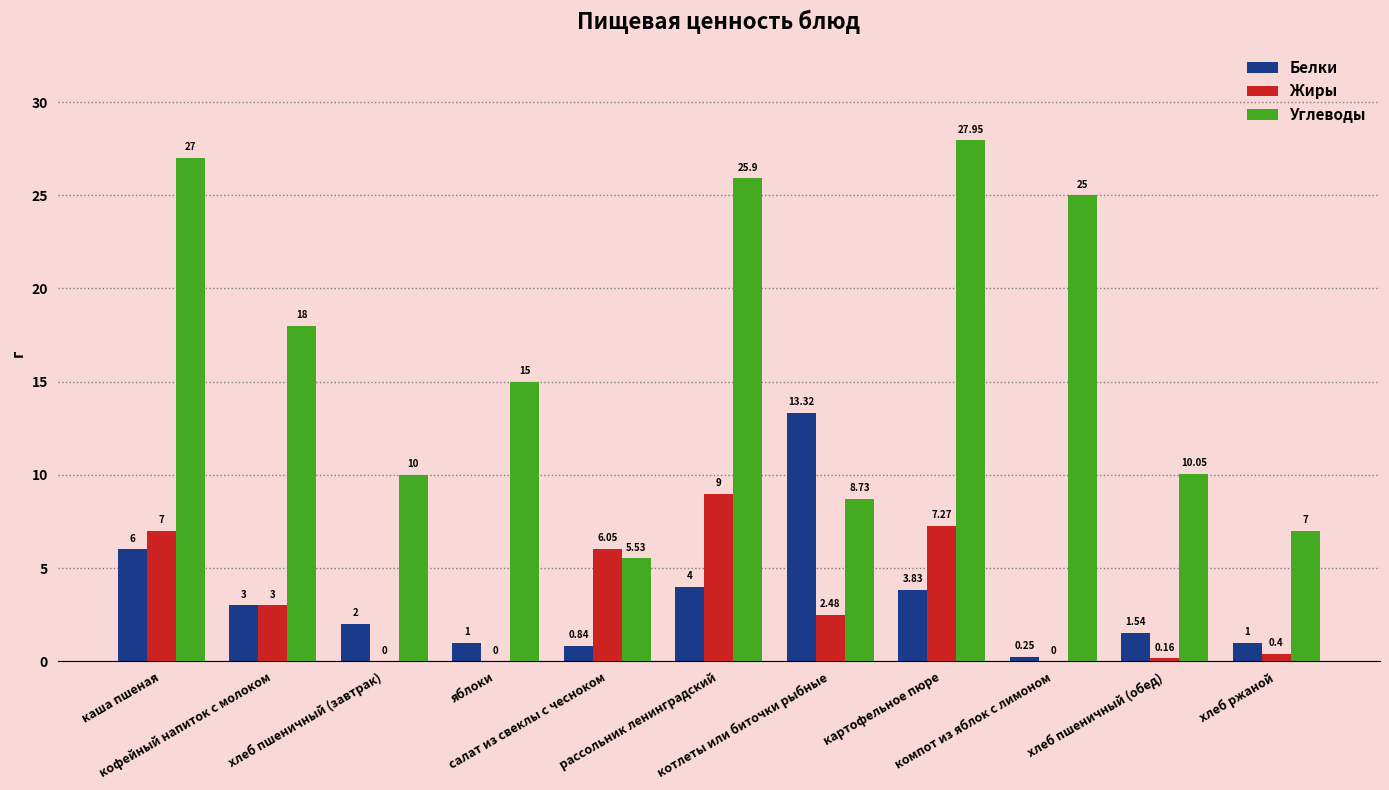

Reading right to left, transcribe all the data shown in this chart.

Белки: хлеб ржаной=1.0	хлеб пшеничный (обед)=1.5	компот из яблок с лимоном=0.2	картофельное пюре=3.8	котлеты или биточки рыбные=13.3	рассольник ленинградский=4.0	салат из свеклы с чесноком=0.8	яблоки=1.0	хлеб пшеничный (завтрак)=2.0	кофейный напиток с молоком=3.0	каша пшеная=6.0
Жиры: хлеб ржаной=0.4	хлеб пшеничный (обед)=0.2	компот из яблок с лимоном=0.0	картофельное пюре=7.3	котлеты или биточки рыбные=2.5	рассольник ленинградский=9.0	салат из свеклы с чесноком=6.0	яблоки=0.0	хлеб пшеничный (завтрак)=0.0	кофейный напиток с молоком=3.0	каша пшеная=7.0
Углеводы: хлеб ржаной=7.0	хлеб пшеничный (обед)=10.1	компот из яблок с лимоном=25.0	картофельное пюре=27.9	котлеты или биточки рыбные=8.7	рассольник ленинградский=25.9	салат из свеклы с чесноком=5.5	яблоки=15.0	хлеб пшеничный (завтрак)=10.0	кофейный напиток с молоком=18.0	каша пшеная=27.0